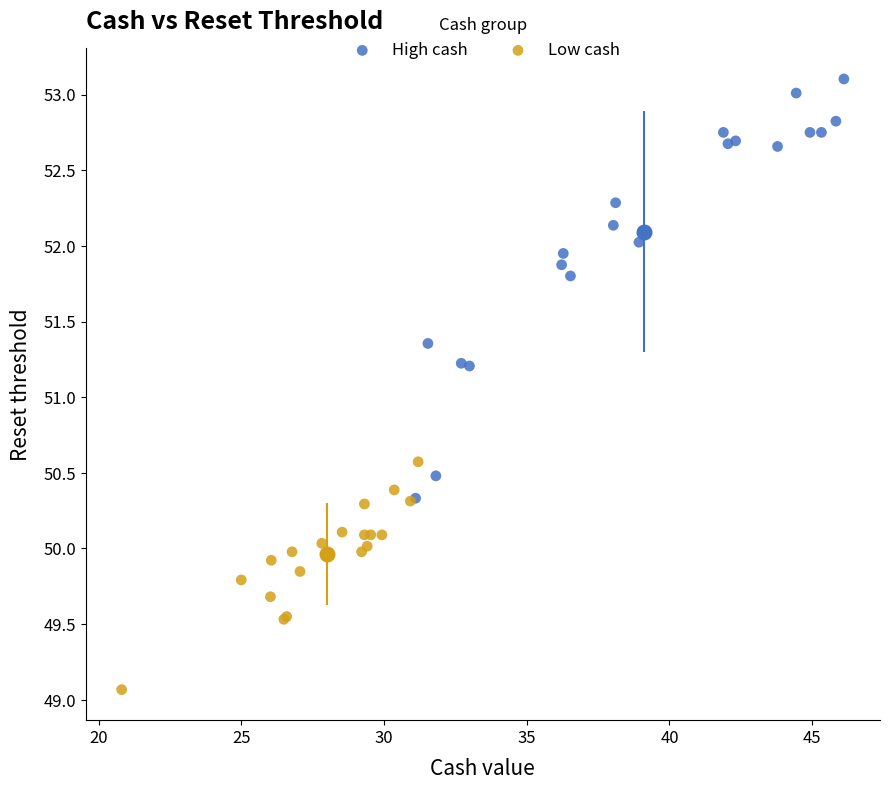

Which series contains the highest Y value?

High cash